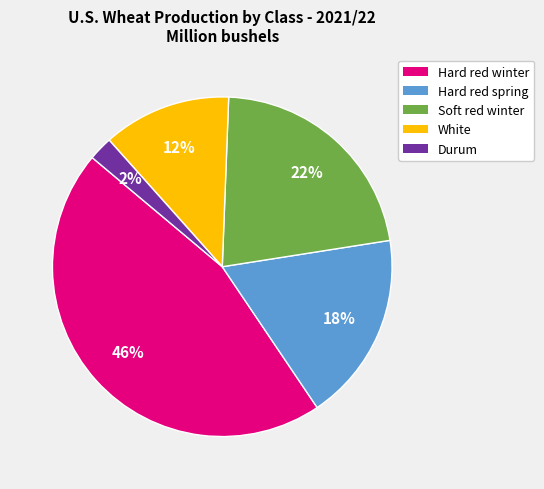

Count the number of slices in the pie.

5